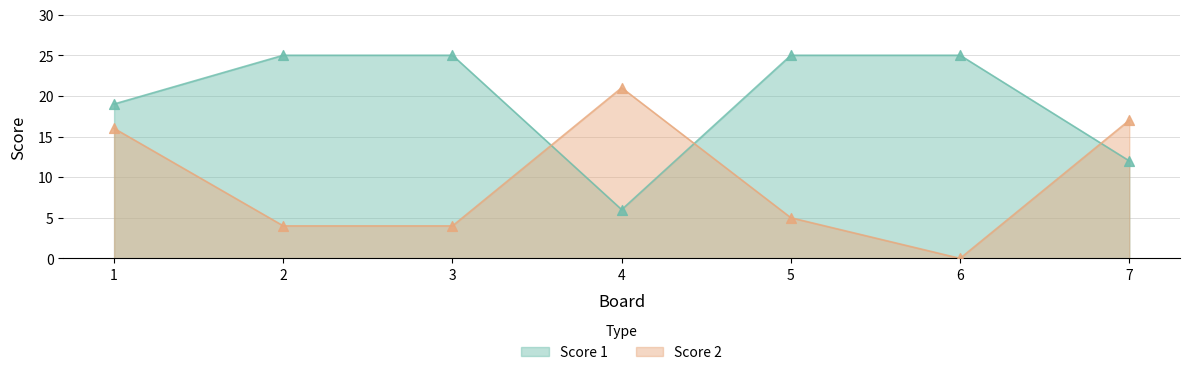

Which series has the largest Y range (max minus min)?

Score 2